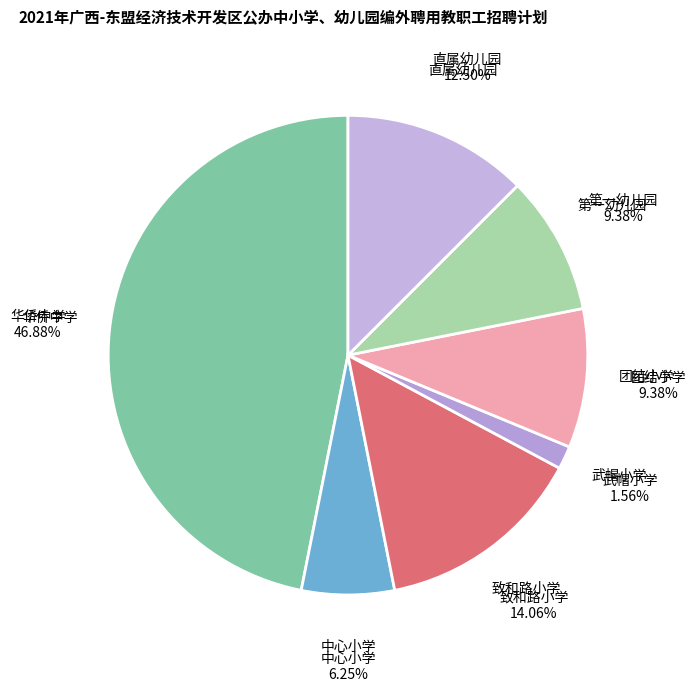

What is the largest slice in the pie chart?

华侨中学